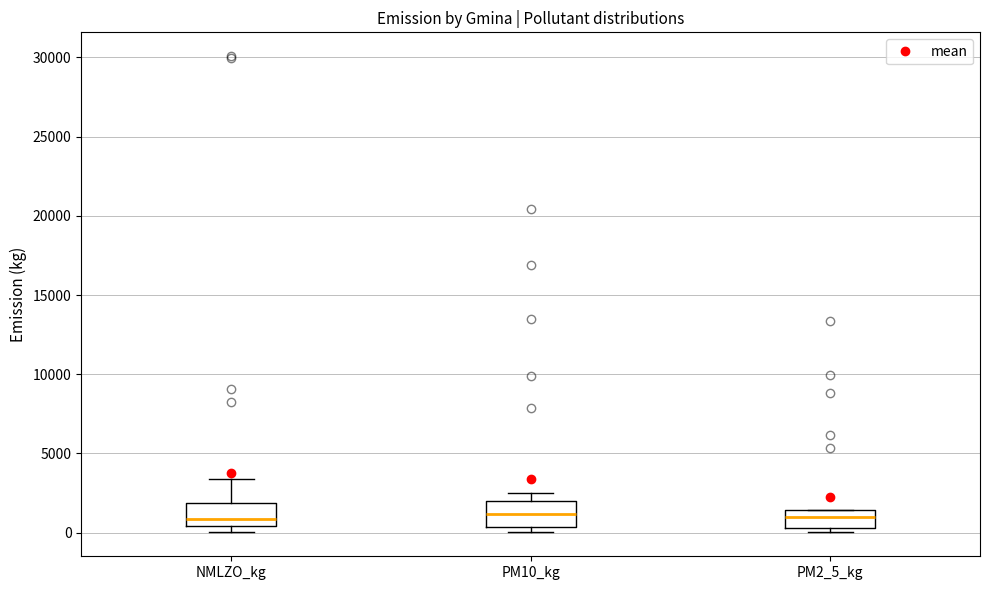

Where is the lower edge of the box for PM2_5_kg on the y-axis? The values are not printed on the chart, so give them approximately, as read against the axis.

500